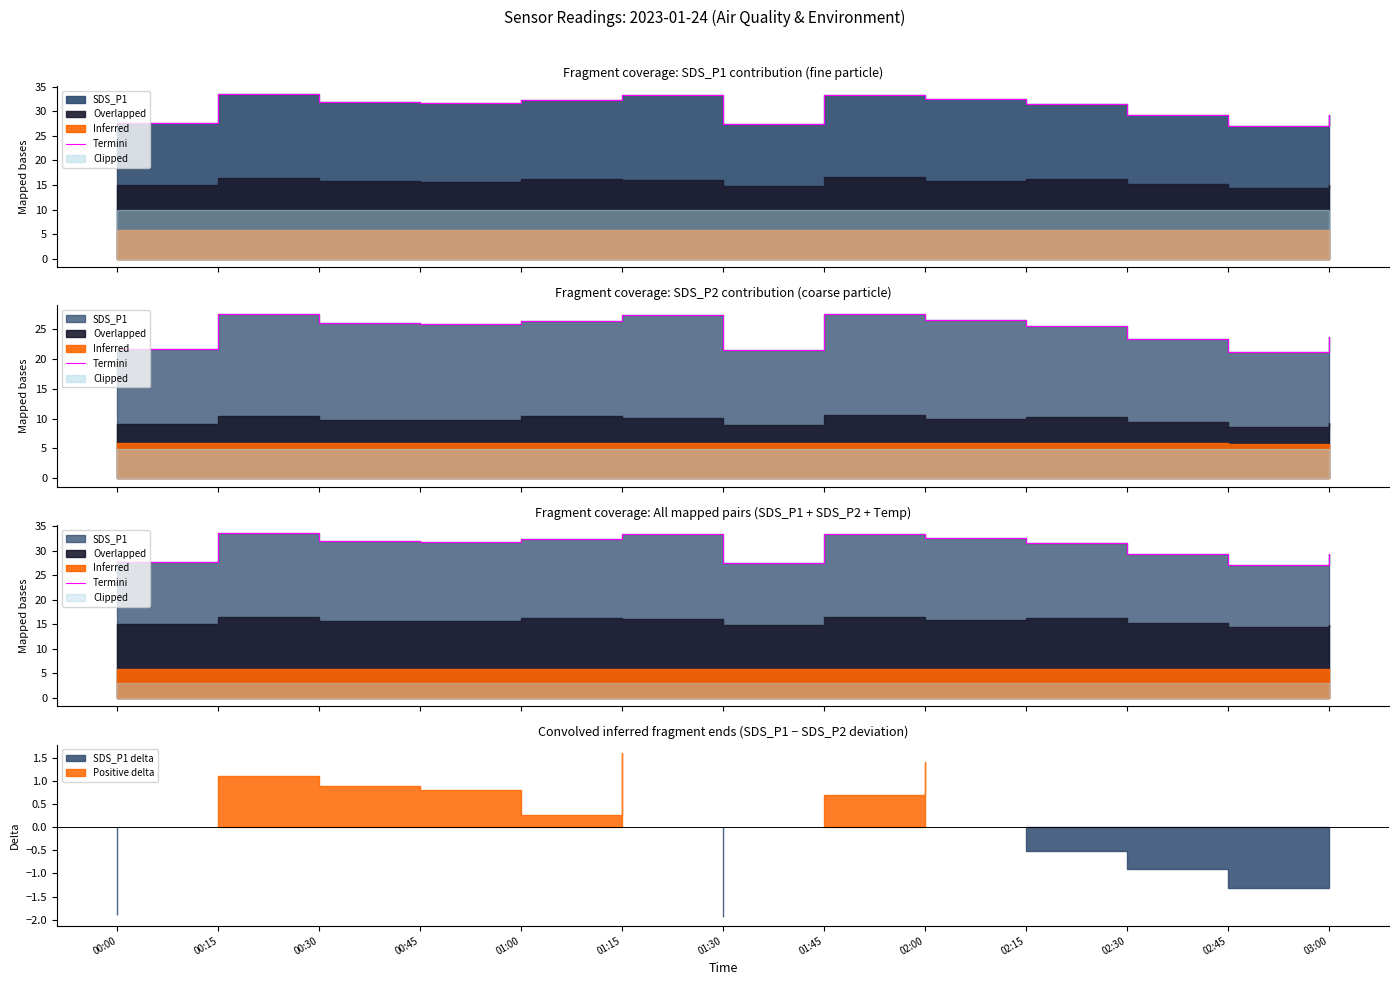

What is the label of the 3rd point from the right?

02:30